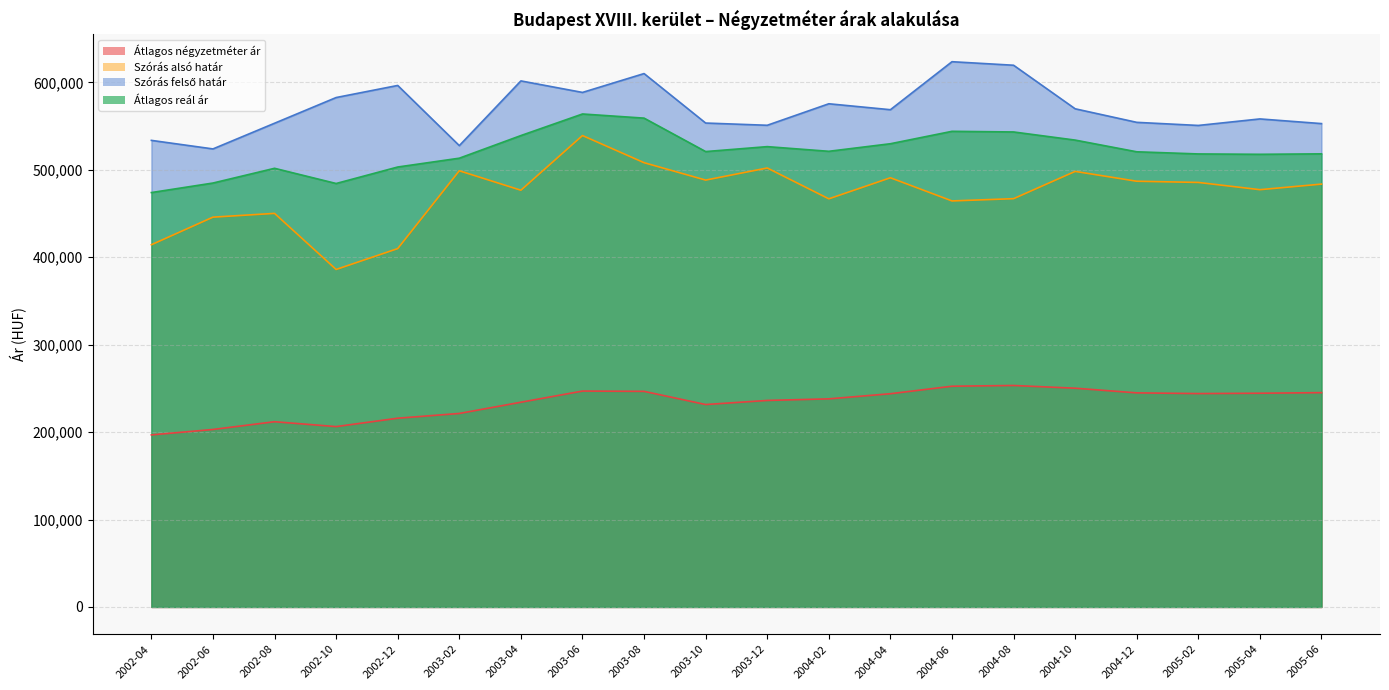

Where does the Szórás felső határ series first go above 568670?

2002-10